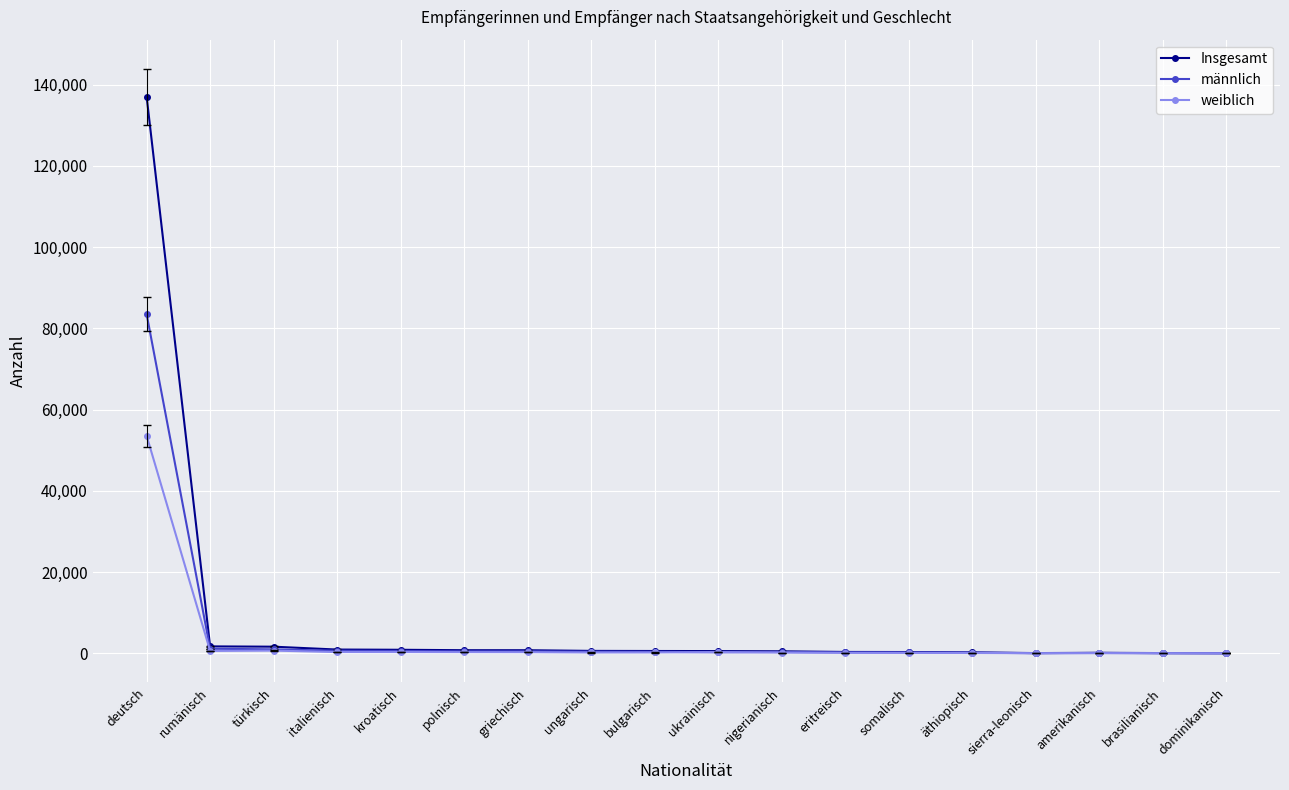

What is the label of the 5th point from the left?

kroatisch